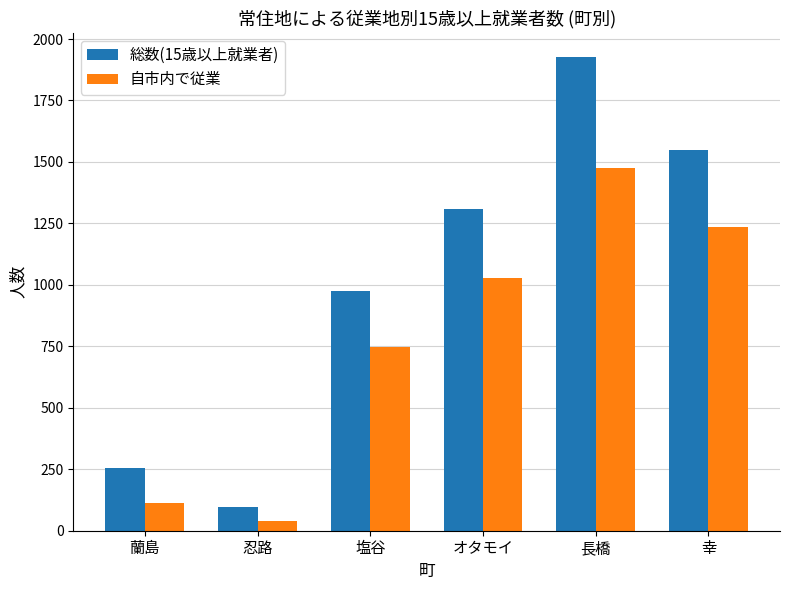

What is the sum of all 総数(15歳以上就業者) values?

6113